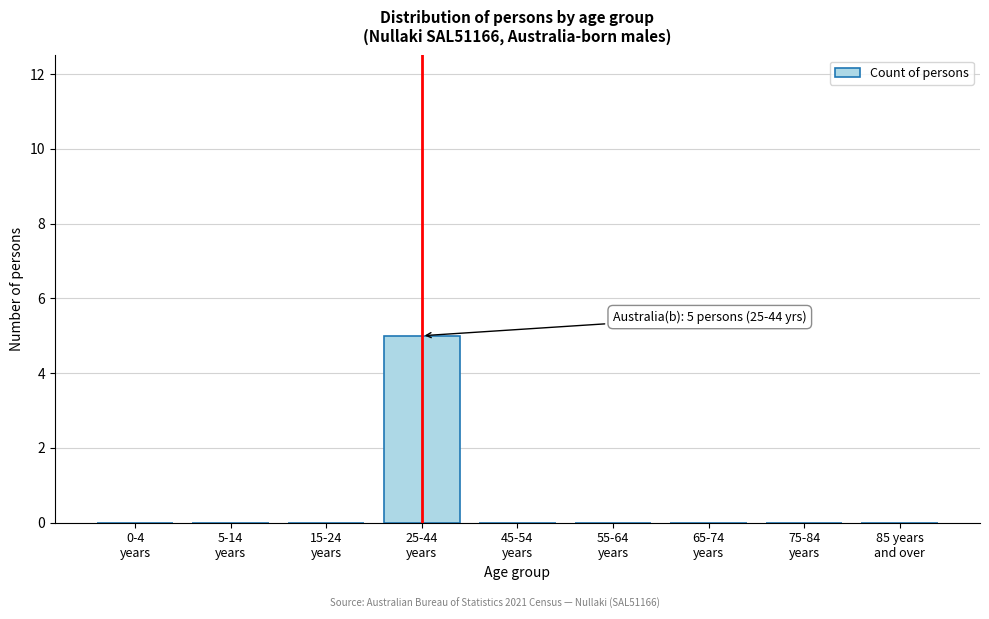

What is the greatest value displayed?

5